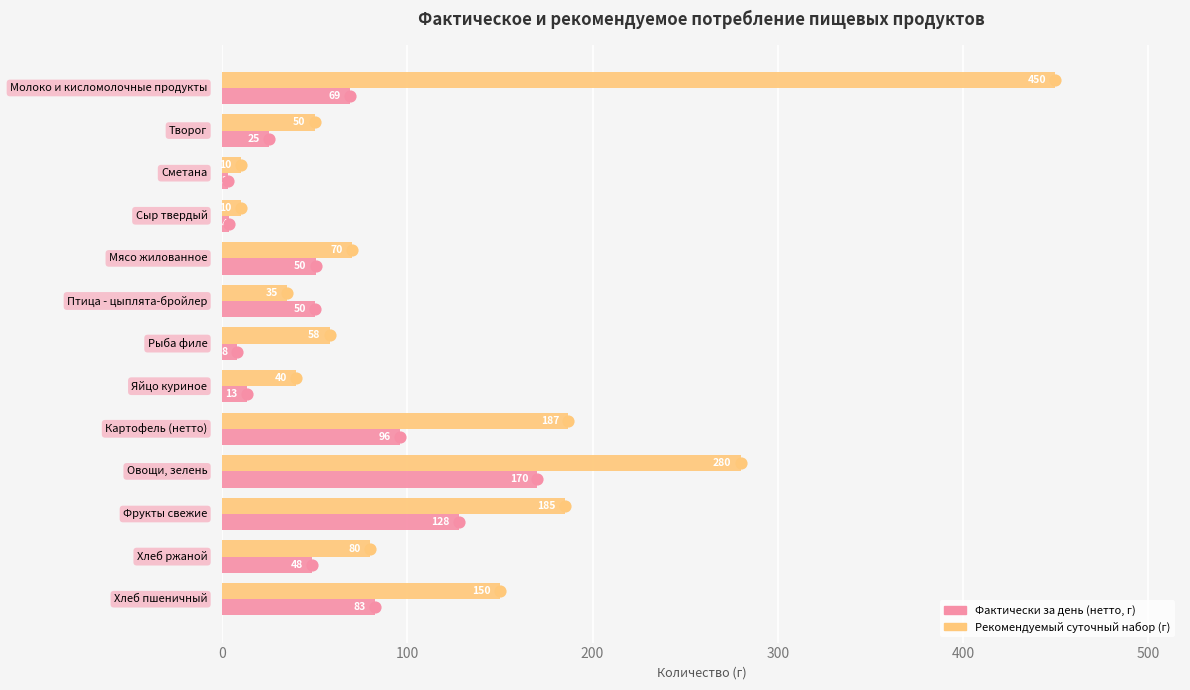

Is the value of Рекомендуемый суточный набор (г) at 100 greater than the value of Фактически за день (нетто, г) at 500?

No